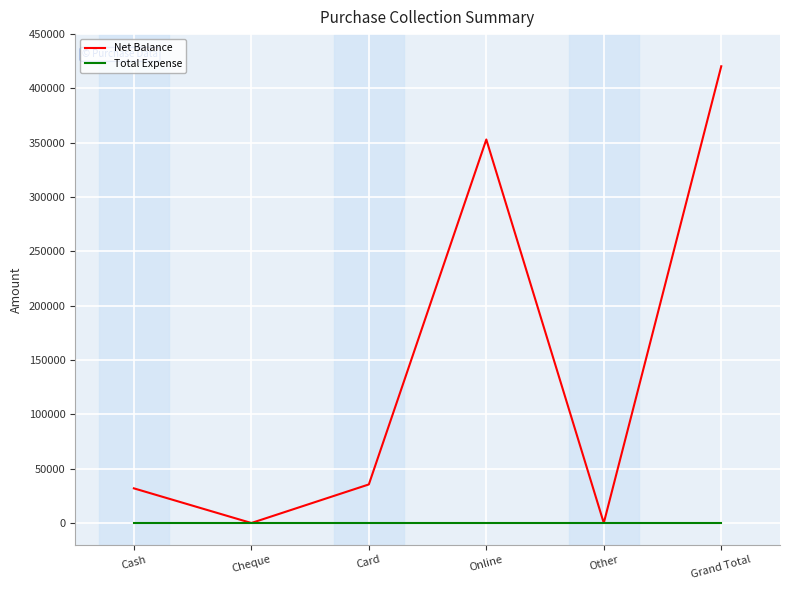

Reading left to right, transcribe all the data shown in this chart.

Net Balance: 31900	0	35500	353000	0	420400
Total Expense: 0	0	0	0	0	0